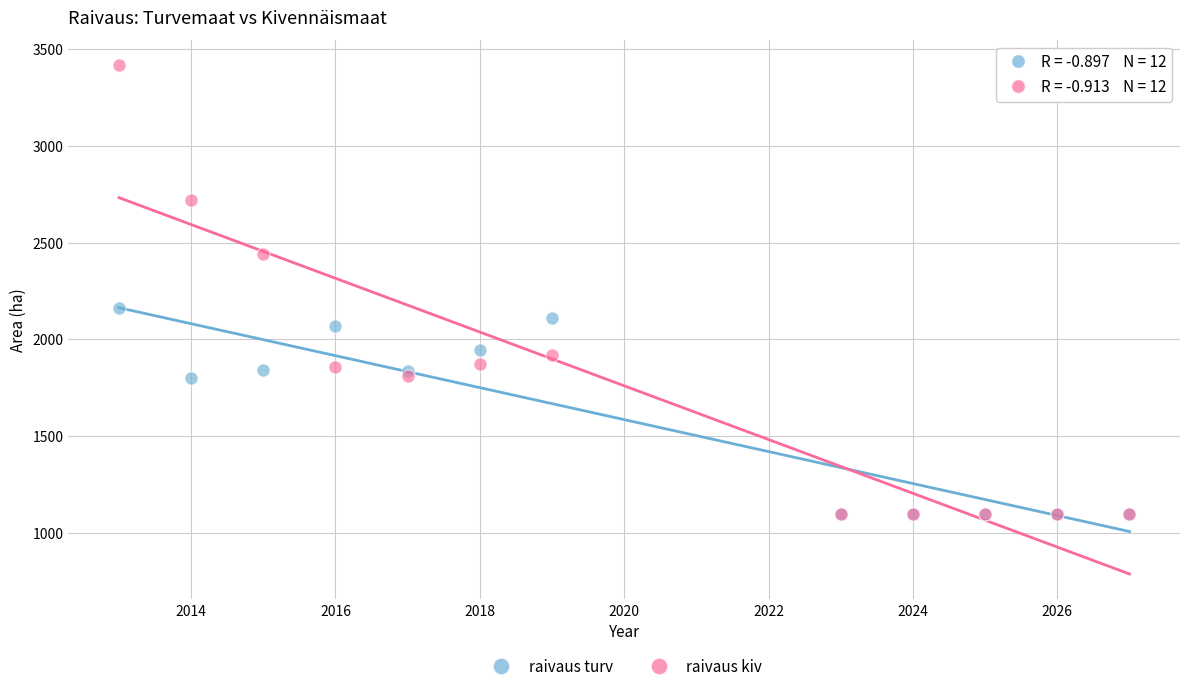

Which series contains the highest Y value?

raivaus kiv